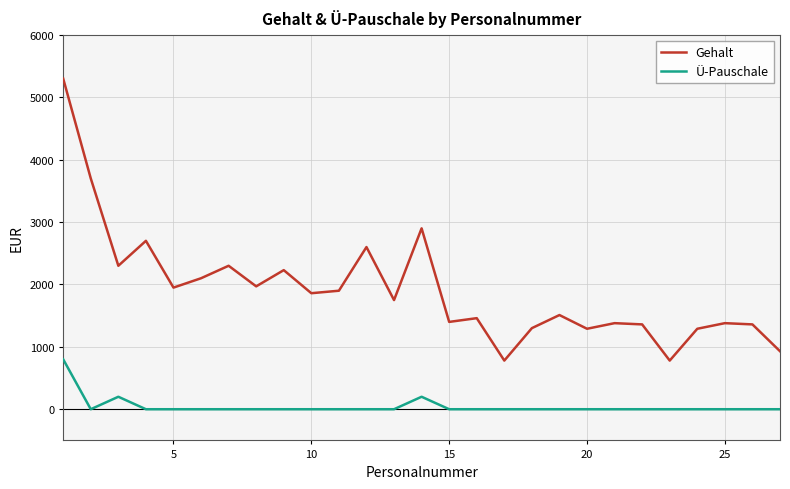

Which series has the largest range (max minus min)?

Gehalt